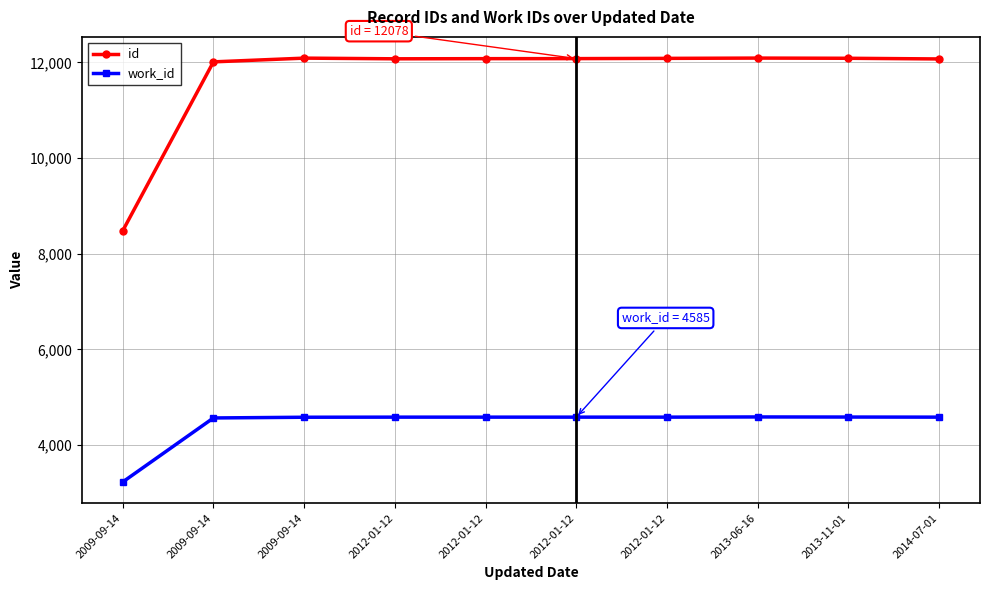

How many series are shown in this chart?

2